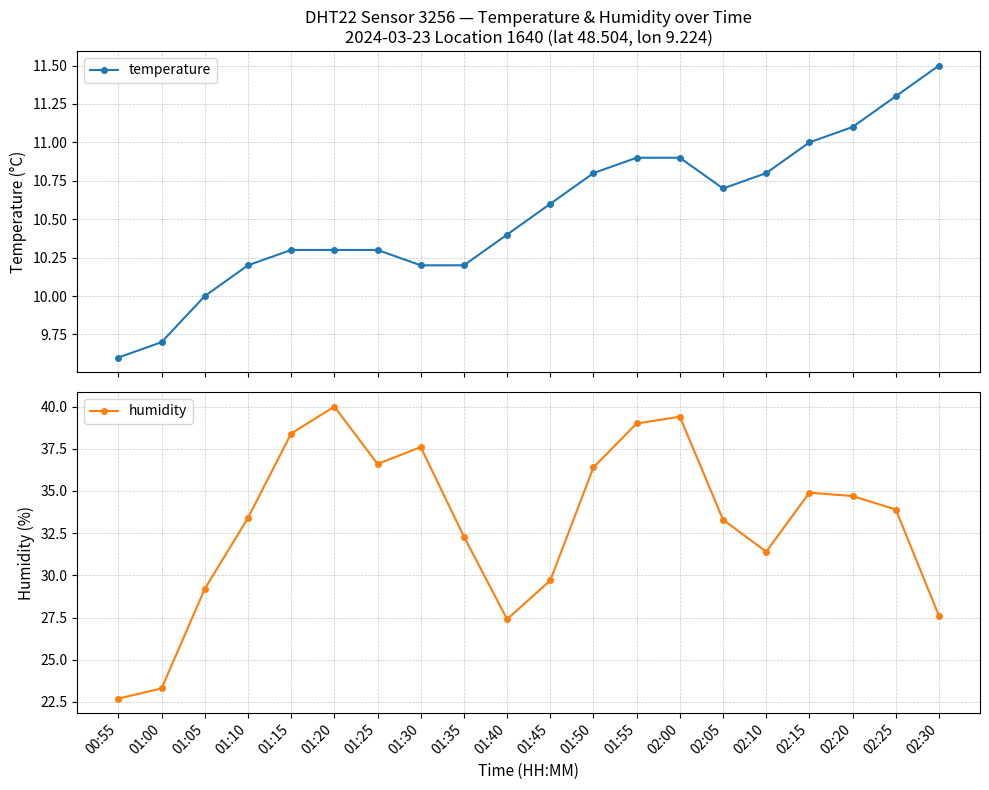

Which series has the largest total across all categories?

humidity